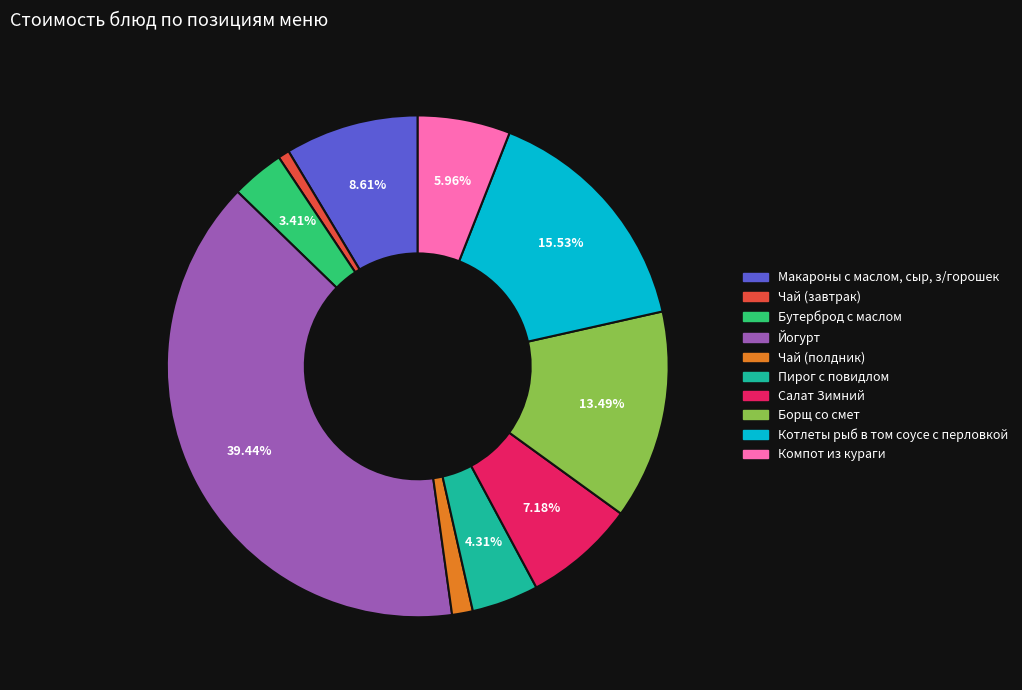

Which has a higher value, Пирог с повидлом or Чай (завтрак)?

Пирог с повидлом